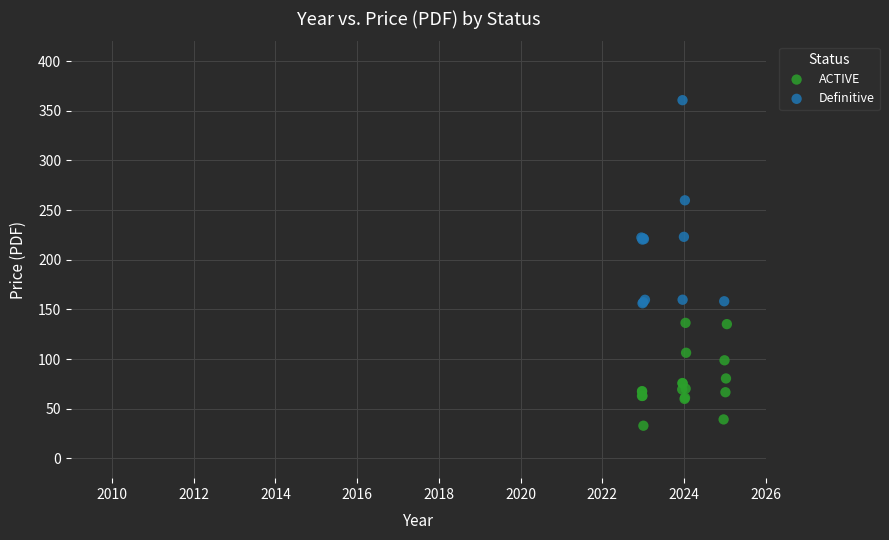

Which series reaches the minimum Y coordinate?

ACTIVE